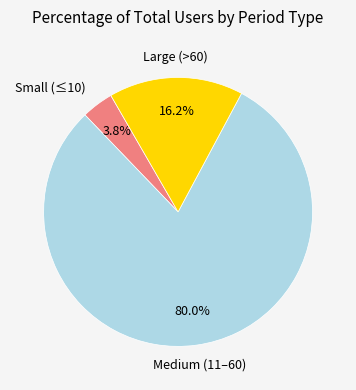

Is there a majority slice in this chart?

Yes